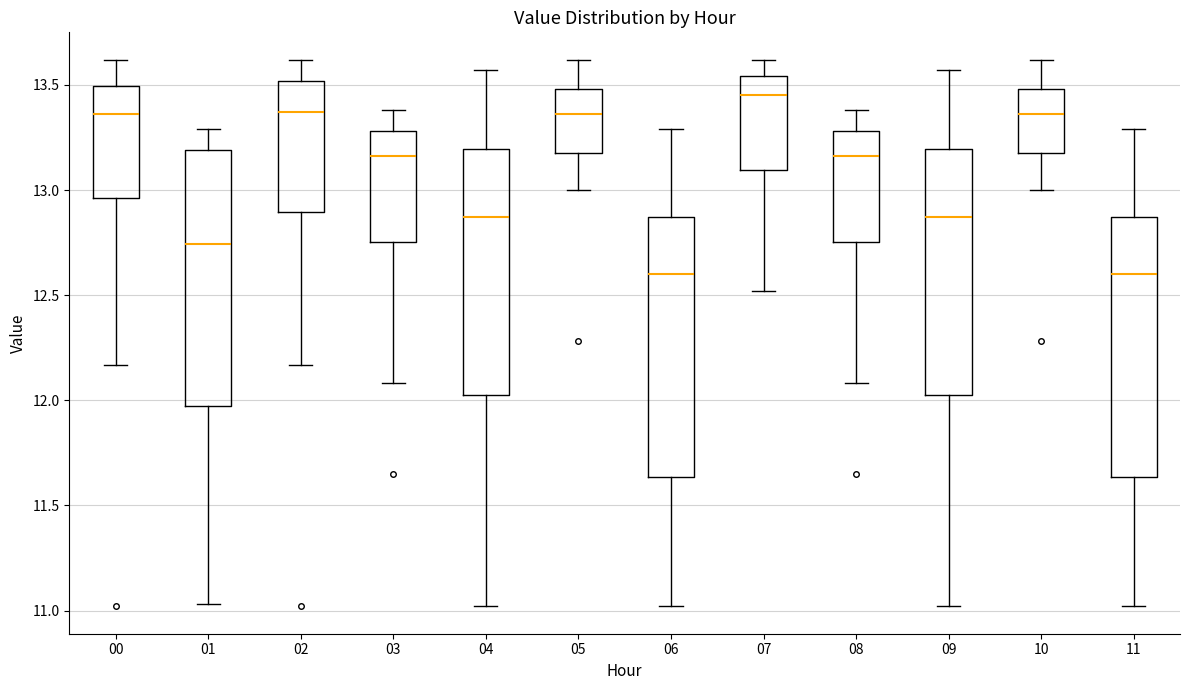

Reading left to right, transcribe this box plot: for each box, give where its median line is, the range the box spans, and where its two whiskers end, as read against the y-axis. The values are not printed on the chart, so give them approximately, as read against the axis.

00: median 13.35, box 12.95 to 13.50, whiskers 12.15 to 13.60
01: median 12.75, box 11.95 to 13.20, whiskers 11.05 to 13.30
02: median 13.35, box 12.90 to 13.50, whiskers 12.15 to 13.60
03: median 13.15, box 12.75 to 13.30, whiskers 12.10 to 13.40
04: median 12.85, box 12.05 to 13.20, whiskers 11.00 to 13.55
05: median 13.35, box 13.20 to 13.50, whiskers 13.00 to 13.60
06: median 12.60, box 11.65 to 12.85, whiskers 11.00 to 13.30
07: median 13.45, box 13.10 to 13.55, whiskers 12.50 to 13.60
08: median 13.15, box 12.75 to 13.30, whiskers 12.10 to 13.40
09: median 12.85, box 12.05 to 13.20, whiskers 11.00 to 13.55
10: median 13.35, box 13.20 to 13.50, whiskers 13.00 to 13.60
11: median 12.60, box 11.65 to 12.85, whiskers 11.00 to 13.30